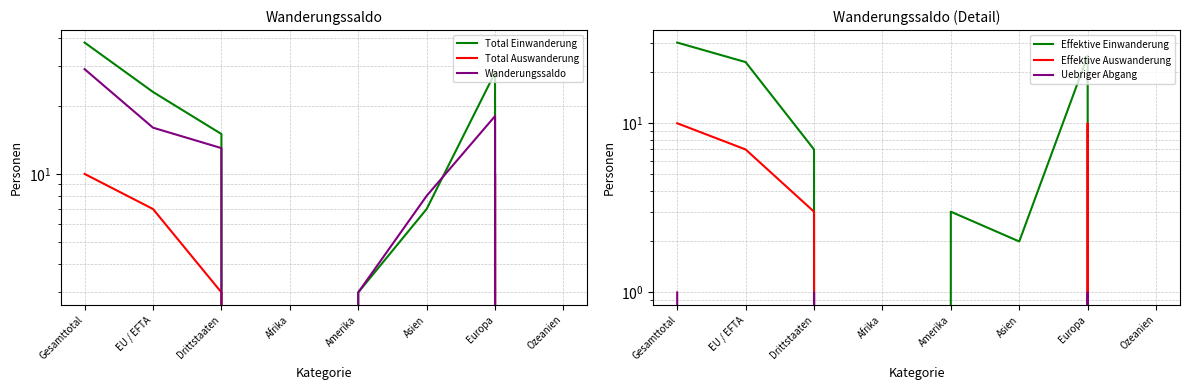

True or false: Uebriger Abgang has a value of 0 at Asien.

True